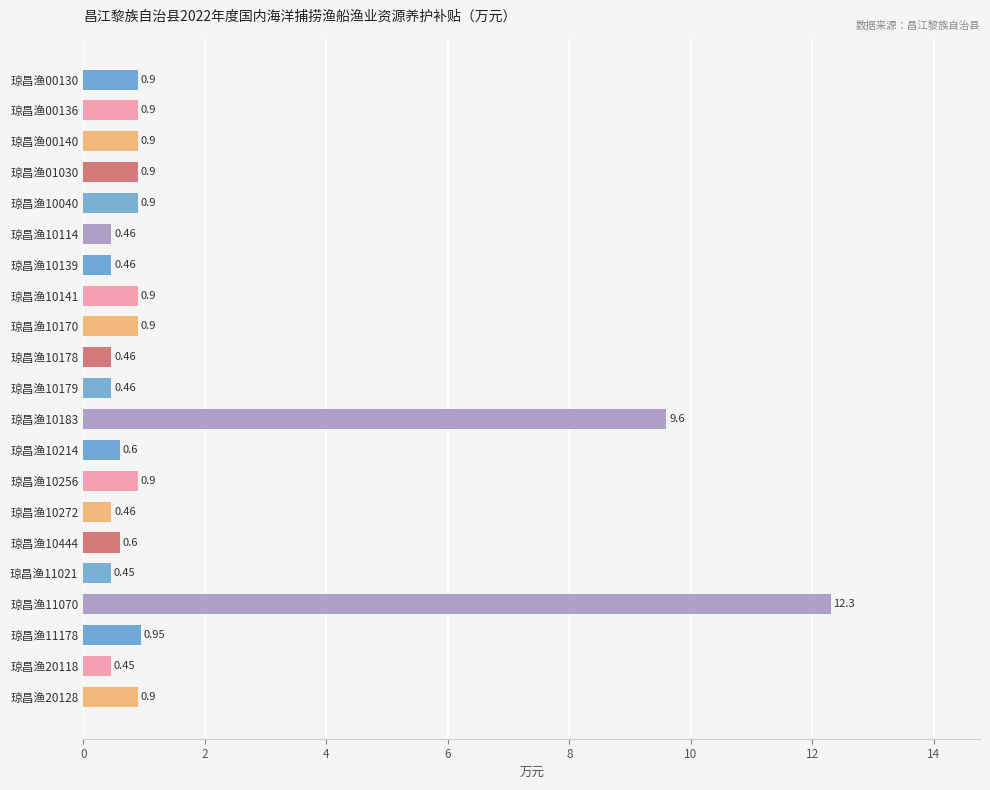

What is the average value?

1.7